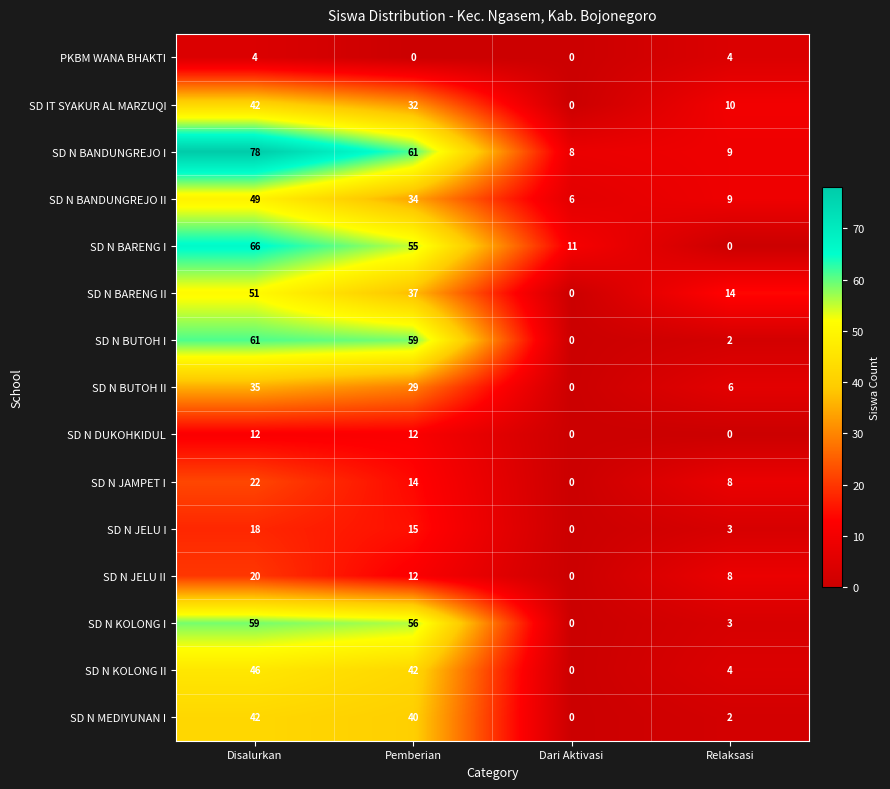

What is the difference between the SD N BARENG II values at Disalurkan and Pemberian?

14